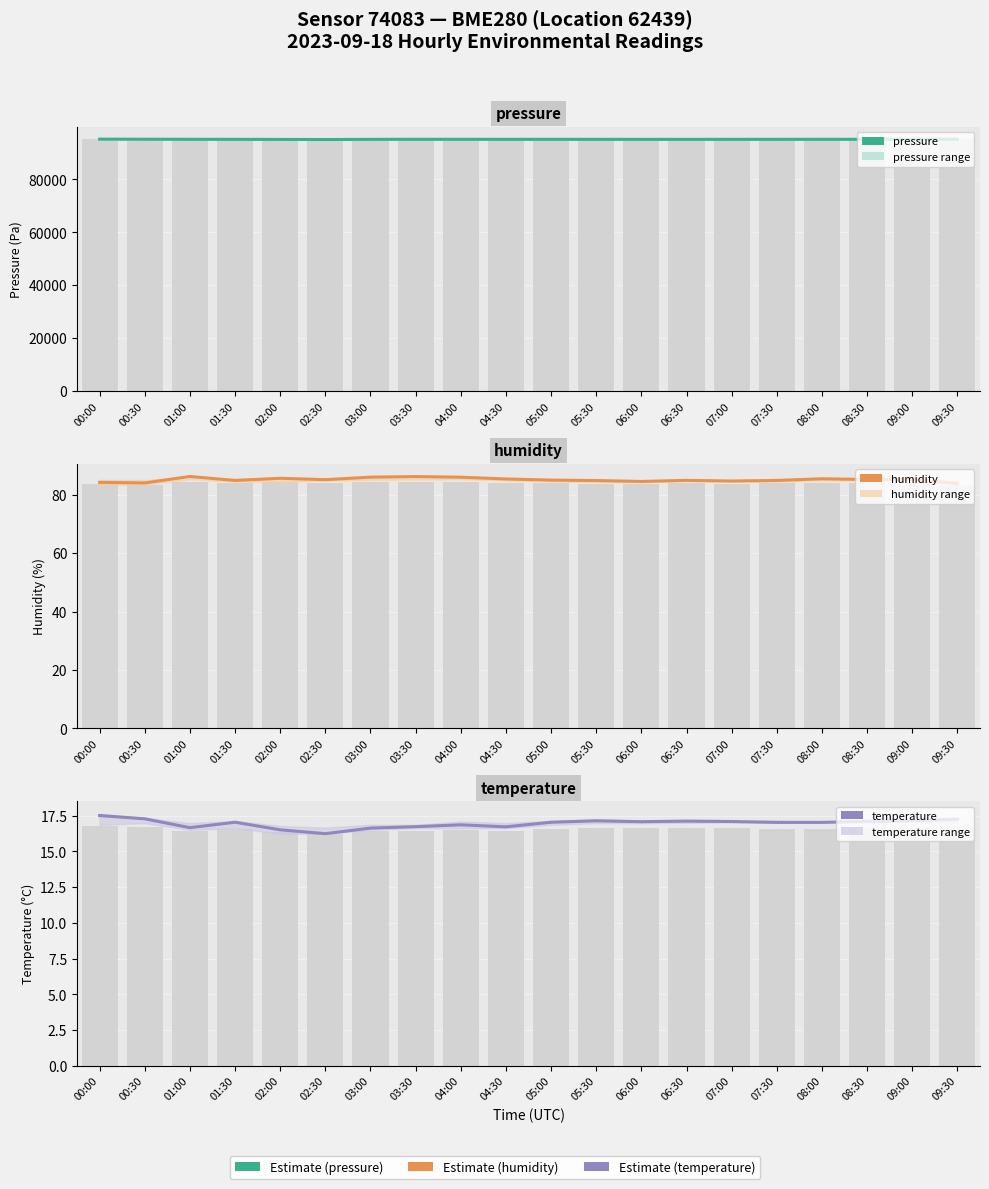

Reading left to right, extract all data points from this chart.

pressure: 95221.6	95178.2	95152.1	95140.5	95107.1	95070.0	95133.2	95155.0	95149.8	95141.9	95145.8	95140.1	95131.5	95128.9	95137.6	95142.4	95153.1	95153.4	95161.6	95185.0
humidity: 84.3	84.1	86.3	84.9	85.7	85.2	86.1	86.3	86.0	85.4	85.0	84.9	84.6	85.0	84.7	84.9	85.5	85.3	85.3	83.9
temperature: 17.5	17.3	16.7	17.0	16.5	16.2	16.6	16.7	16.9	16.7	17.0	17.1	17.1	17.1	17.1	17.0	17.0	17.1	17.1	17.3